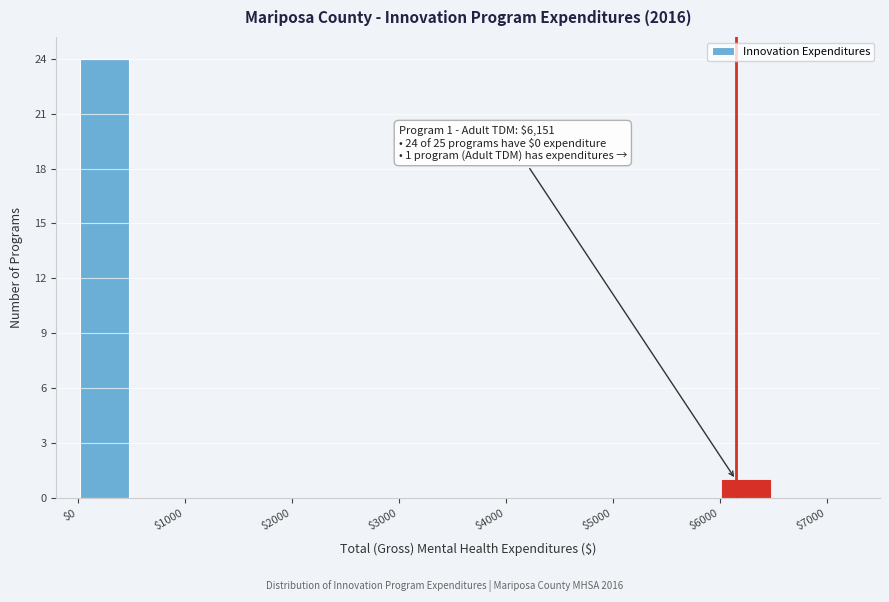

Which range on the x-axis has the tallest bar?

0 to 500